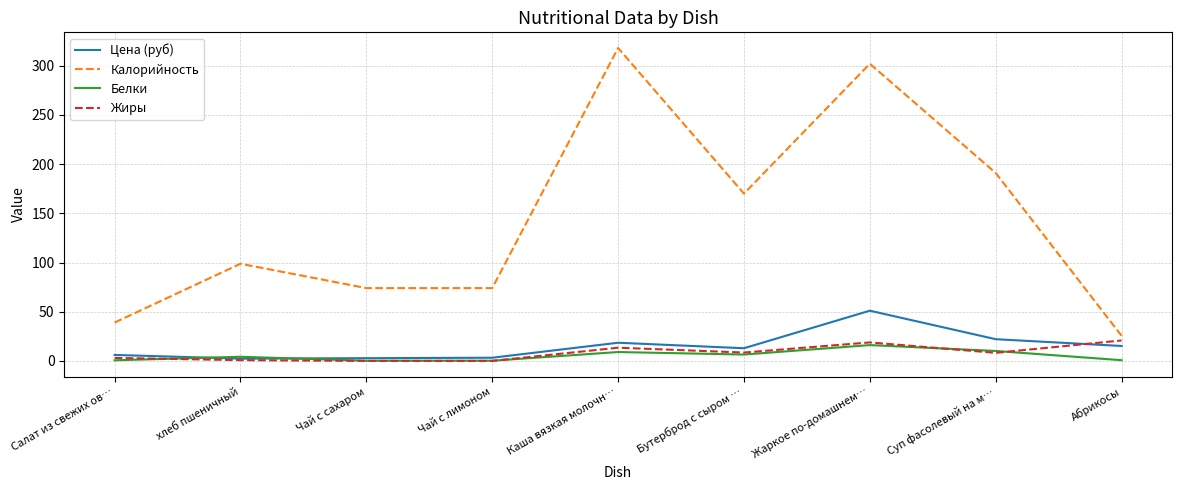

Between Чай с сахаром and Бутерброд с сыром …, which series saw the biggest shift?

Калорийность